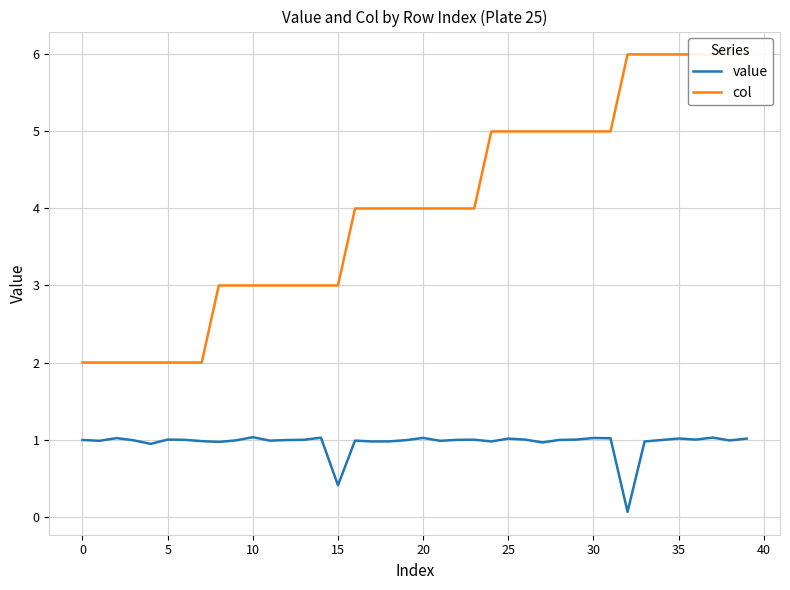

Is it true that value equals 0.2 at 34?

False